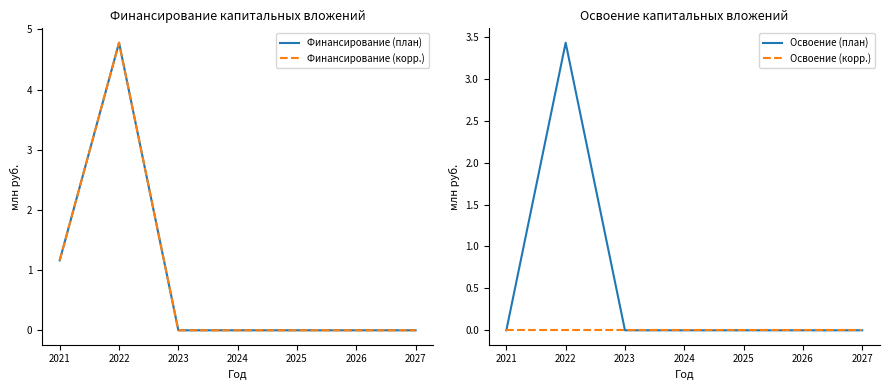

Is it true that Освоение (план) equals 3.4 at 2022?

True